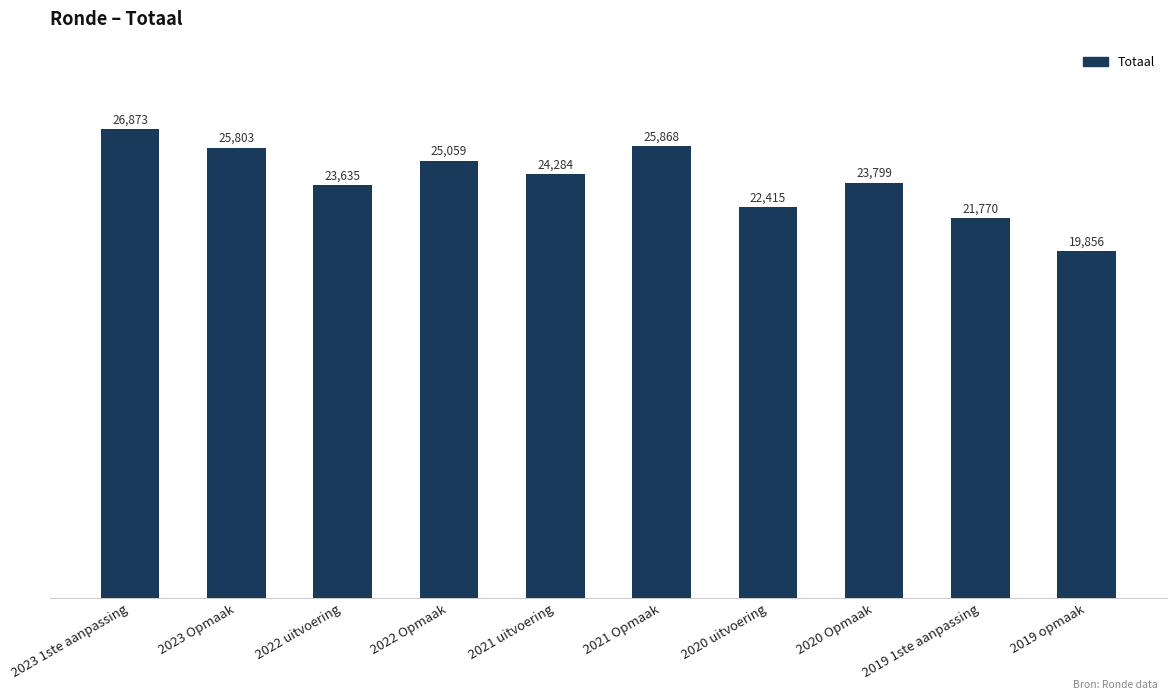

Does the chart contain stacked bars?

No